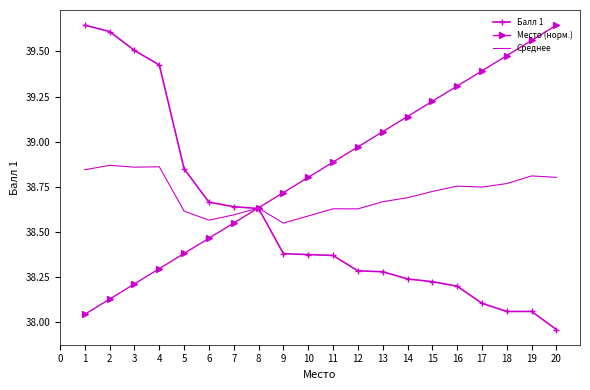

Where is Балл 1 nearest to the value 38?

20